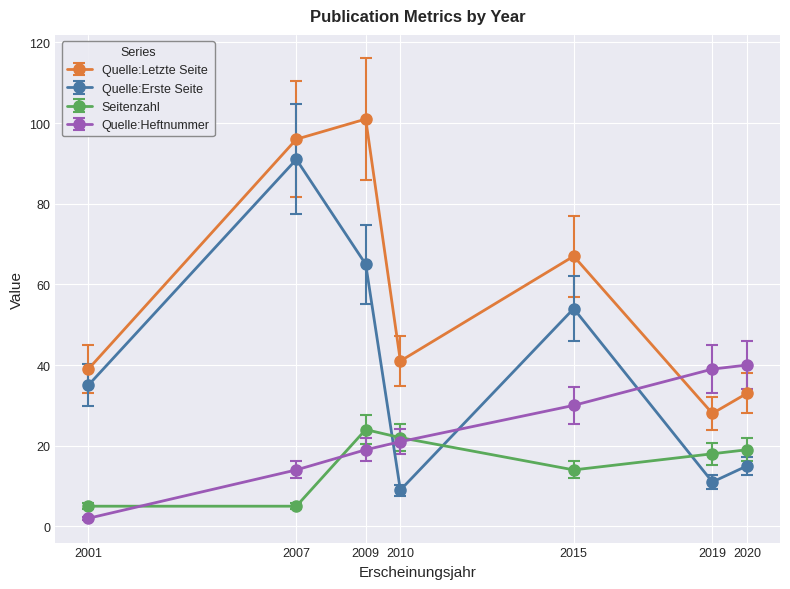

True or false: Quelle:Letzte Seite has more than 2 points higher than both neighbors.

False